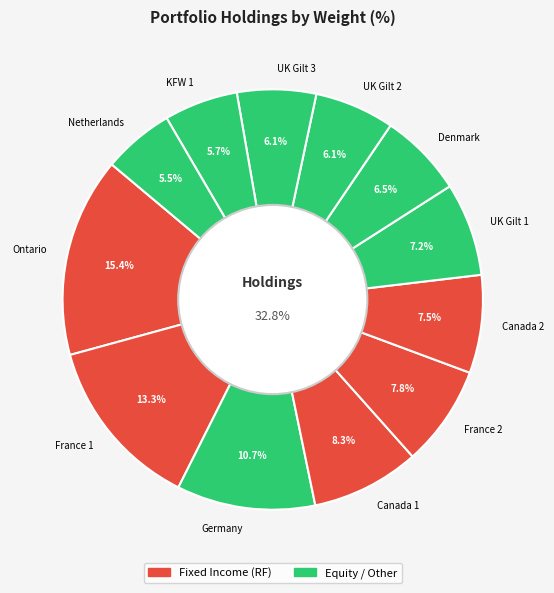

Combined, what portion of the pie is UK Gilt 3 and UK Gilt 2?

12.2%